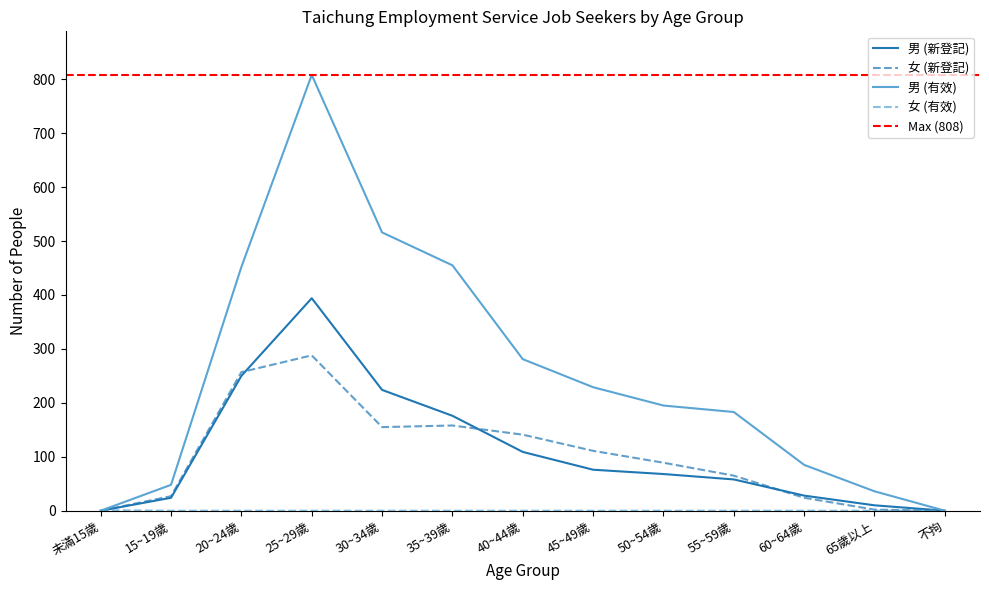

True or false: 男 (新登記) and 男 (有效) intersect in this chart.

False